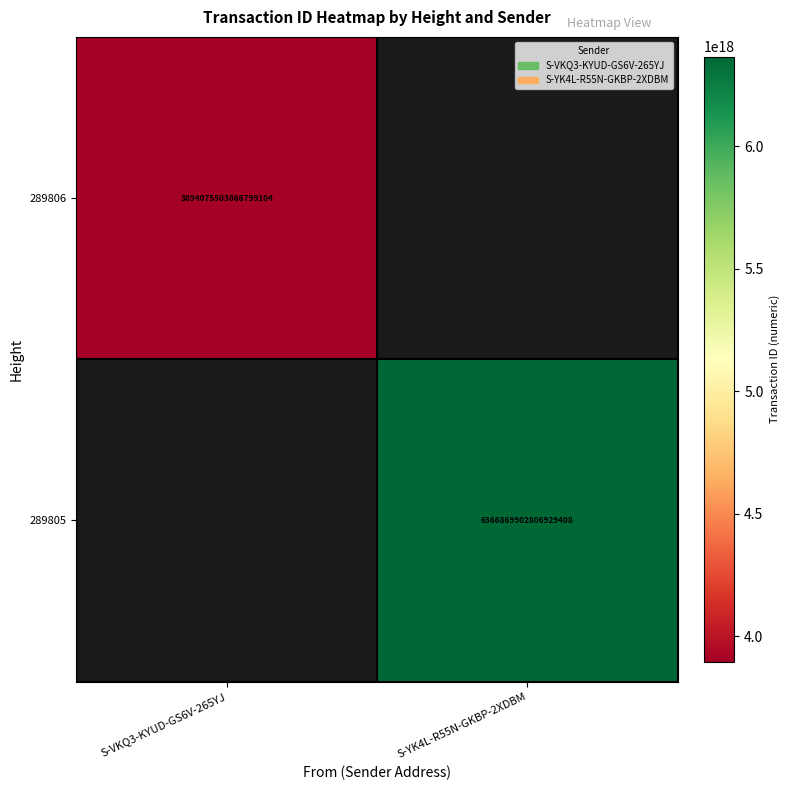

The value of 289806 at S-VKQ3-KYUD-GS6V-265YJ is 3894075503866799104. True or false?

True